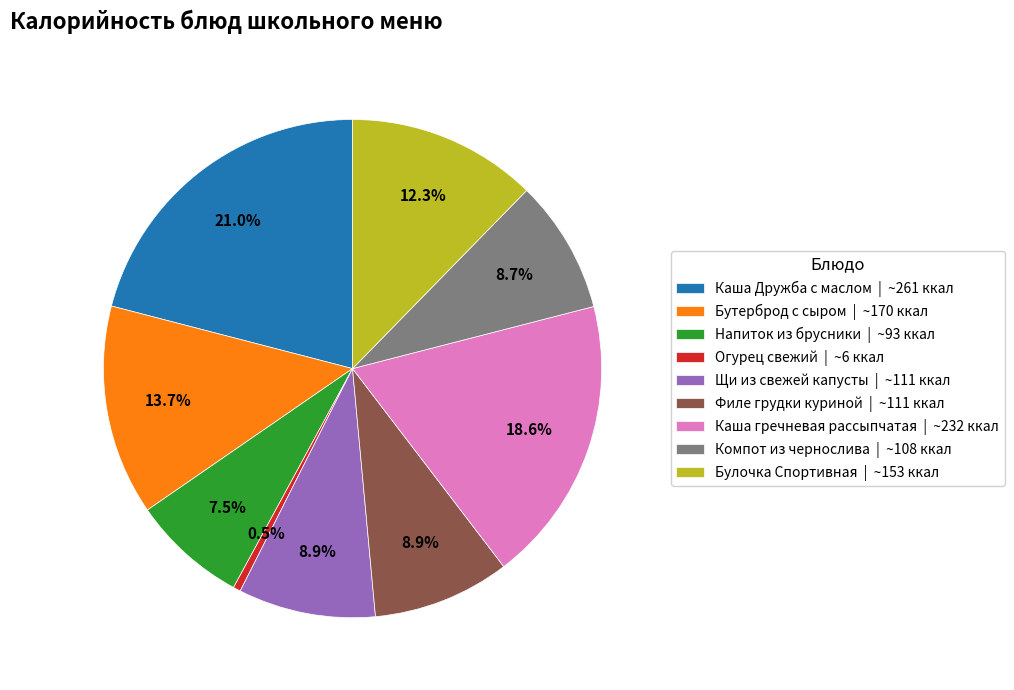

What is the smallest slice in the pie chart?

Огурец свежий